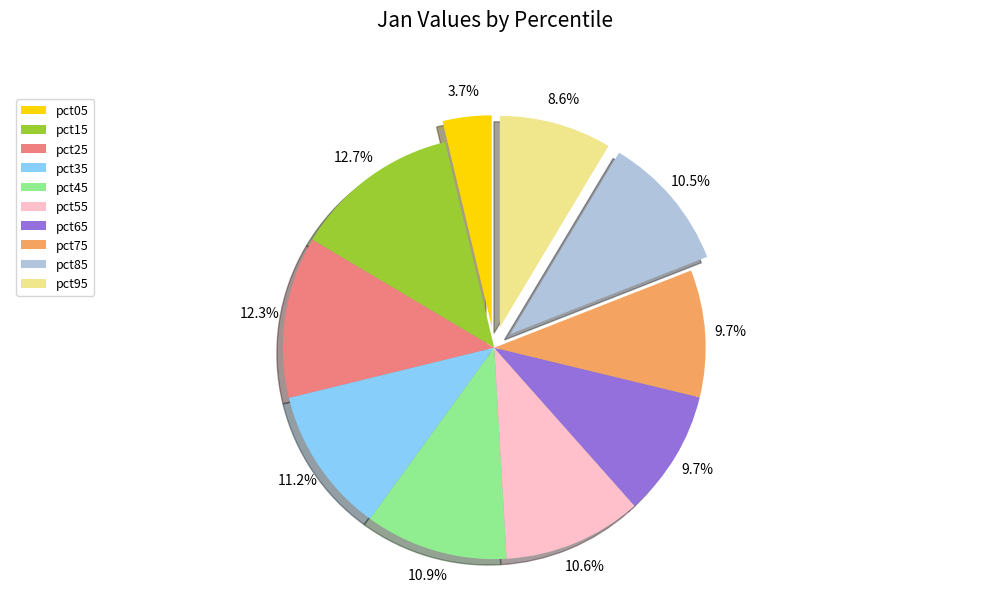

Is it true that pct15 is 13% of the pie?

True